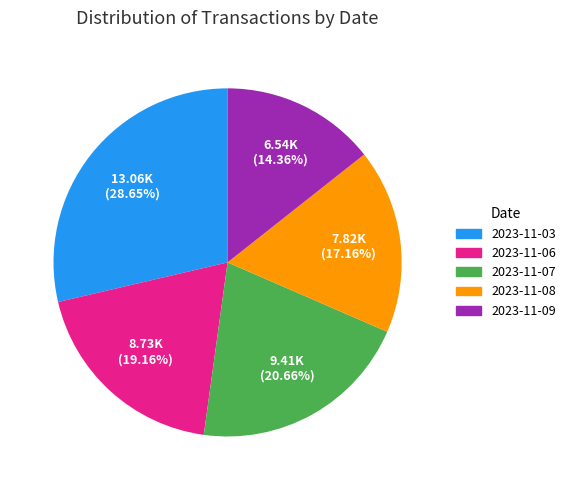

Between 2023-11-09 and 2023-11-08, which is larger?

2023-11-08